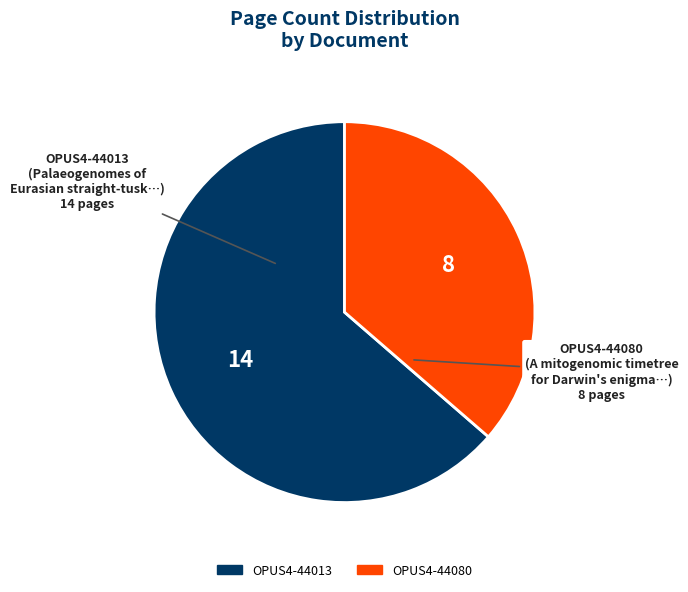

Which category accounts for the majority?

OPUS4-44013